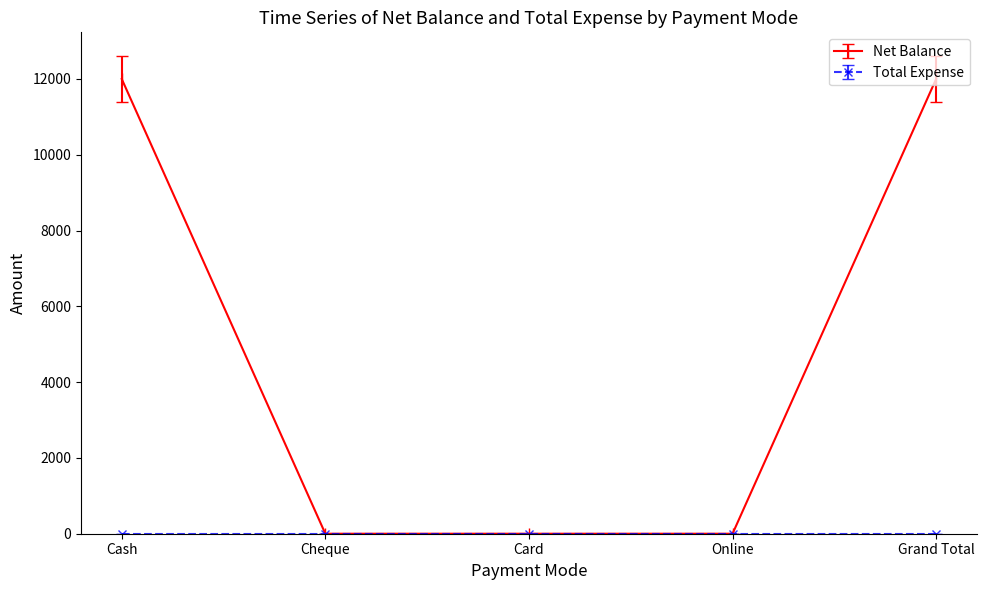

The Net Balance series shows -5182 at Card. True or false?

False